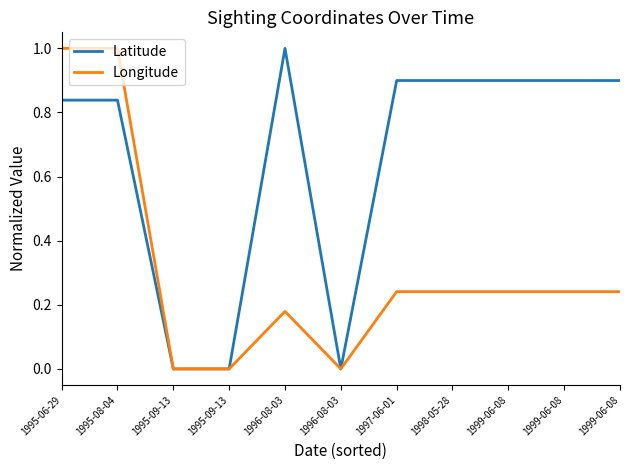

How many series are shown in this chart?

2